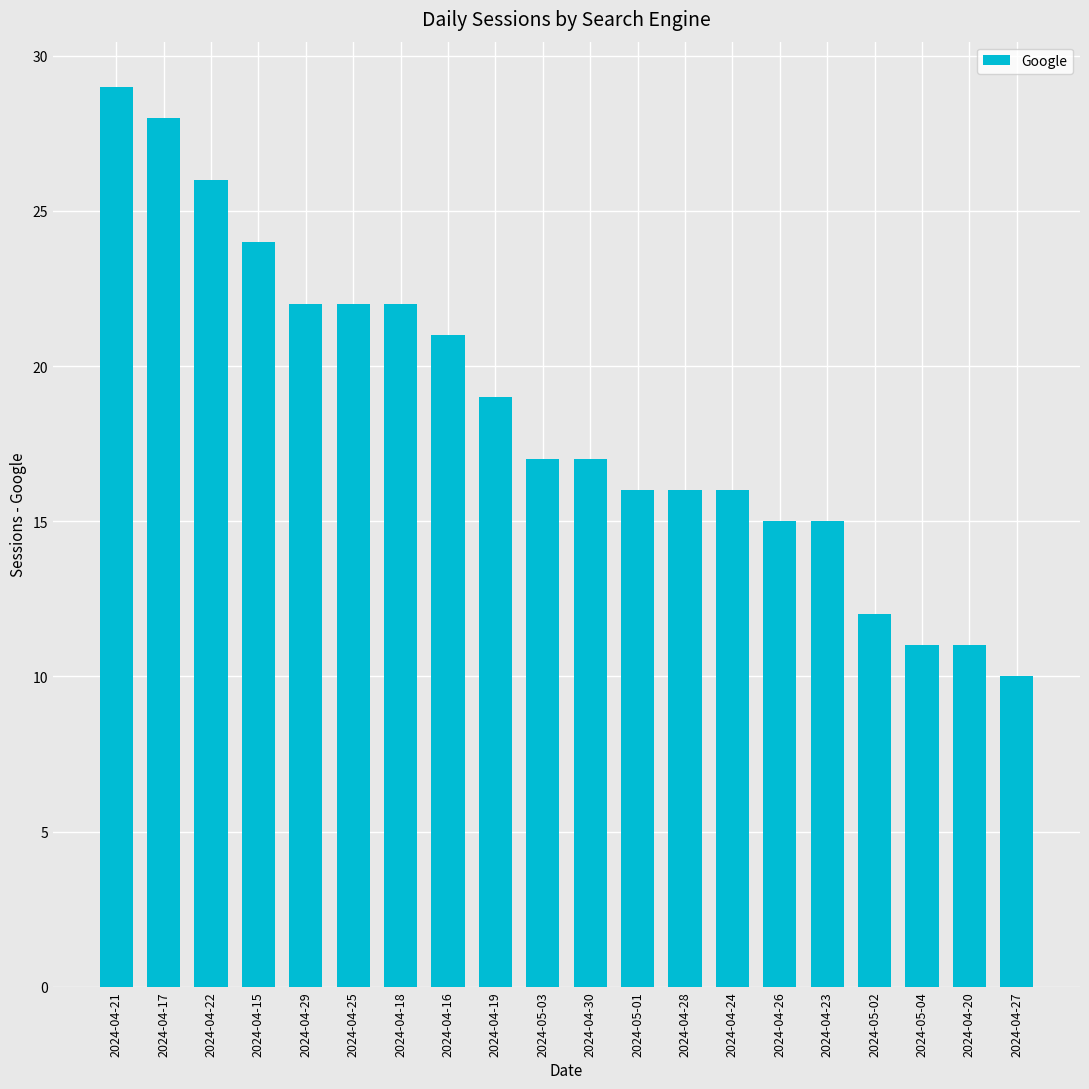

What is the label of the 16th bar from the right?

2024-04-29